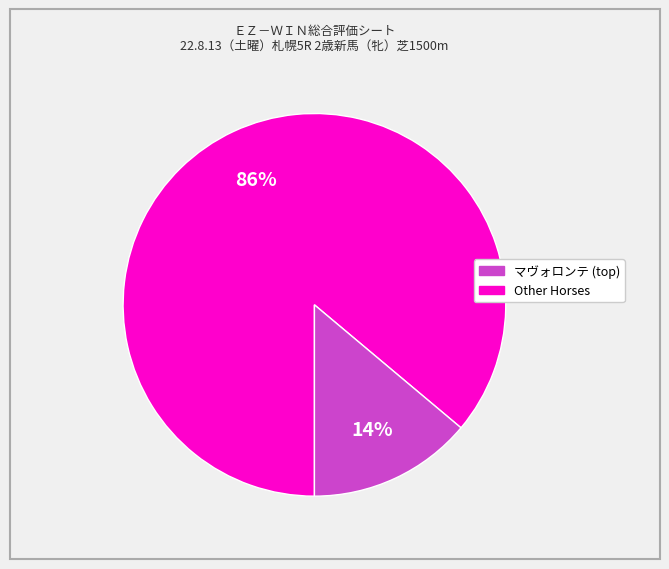

To the nearest percent, what is the difference between the largest and smallest slice percentages?

72%